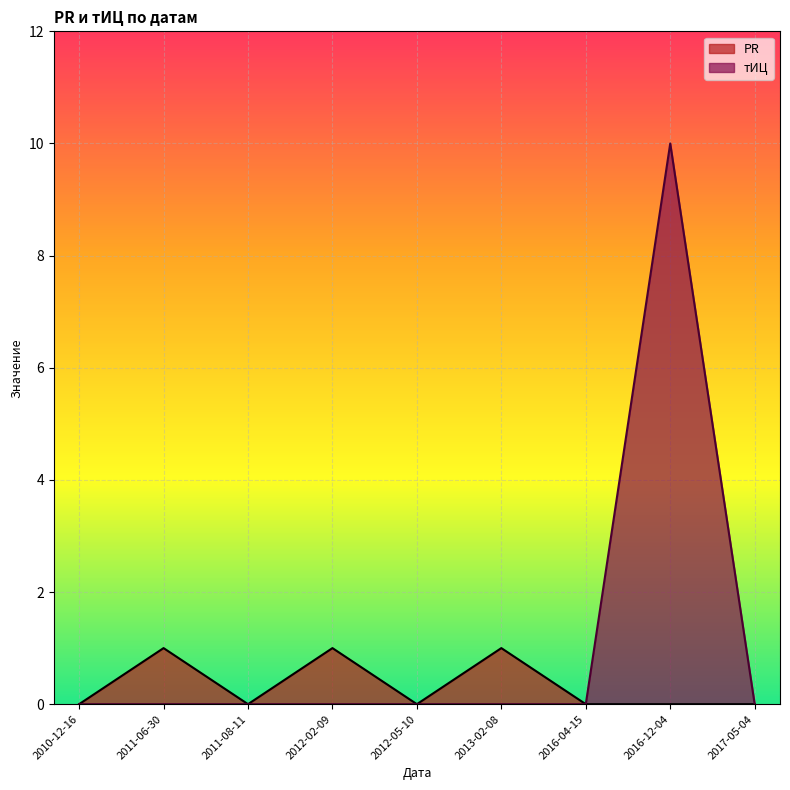

True or false: PR and тИЦ cross at least once.

False